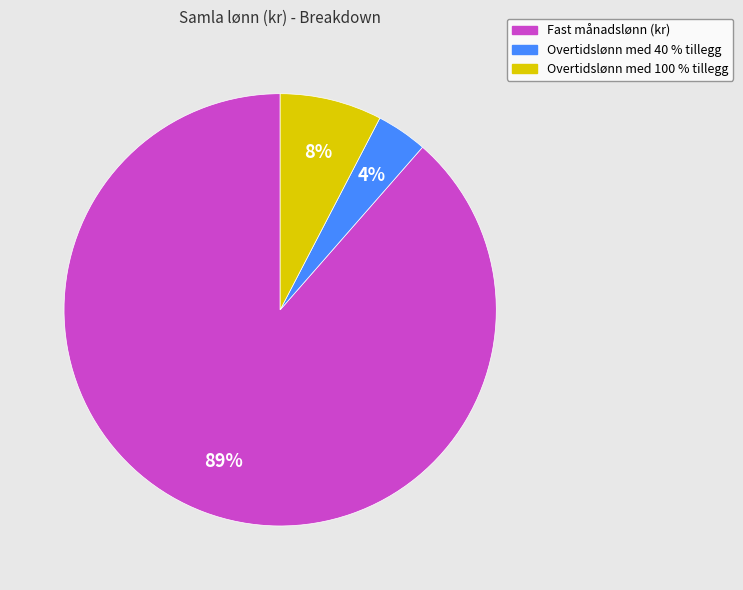

Between Overtidslønn med 40 % tillegg and Overtidslønn med 100 % tillegg, which is larger?

Overtidslønn med 100 % tillegg